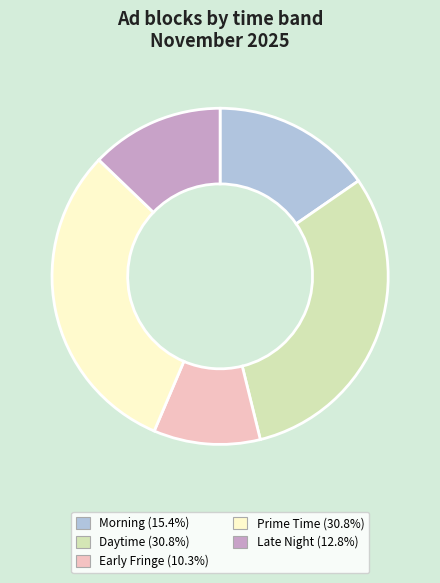

Is there any slice that represents more than half of the pie?

No